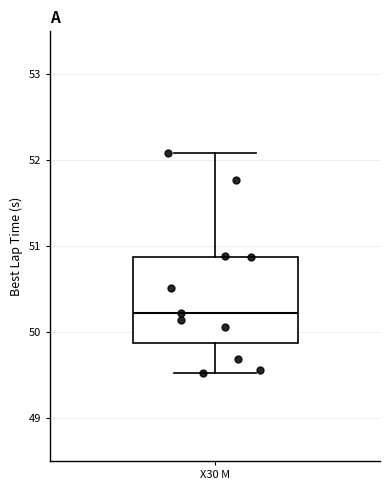

Transcribe this box plot: give where the median line is, the range the box spans, and where the two whiskers end, as read against the y-axis. The values are not printed on the chart, so give them approximately, as read against the axis.

median 50.2, box 49.9 to 50.9, whiskers 49.5 to 52.1